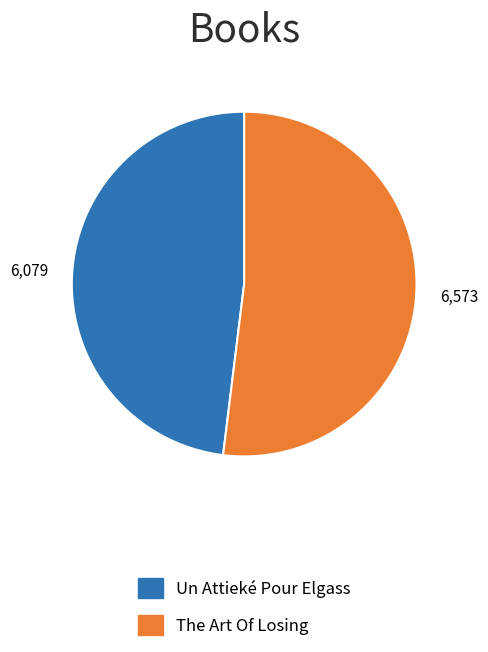

How many segments does this pie chart have?

2